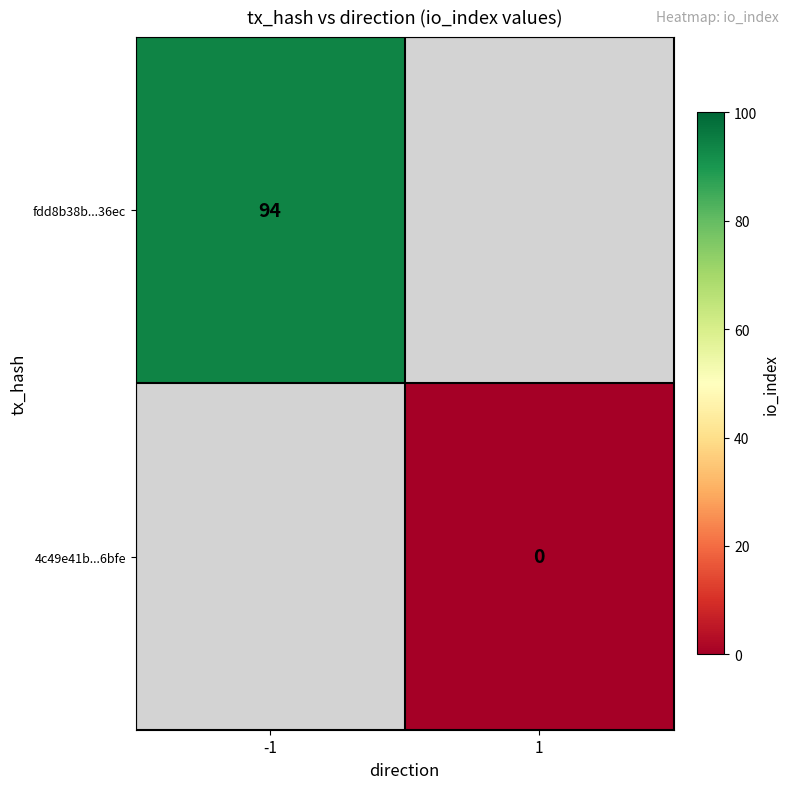

Is it true that fdd8b38b...36ec equals 94 at -1?

True